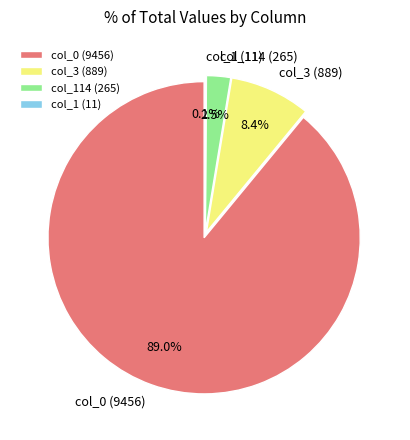

Is col_114 (265) the majority of the pie?

No